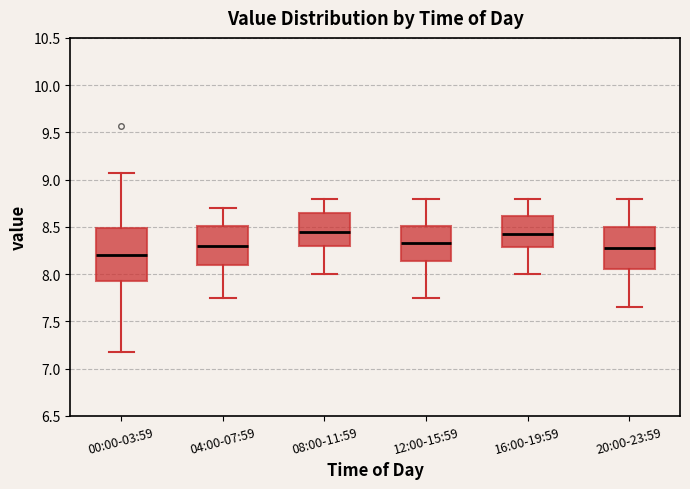

Comparing the boxes themselves (not the whiskers), which one is the tallest?

00:00-03:59